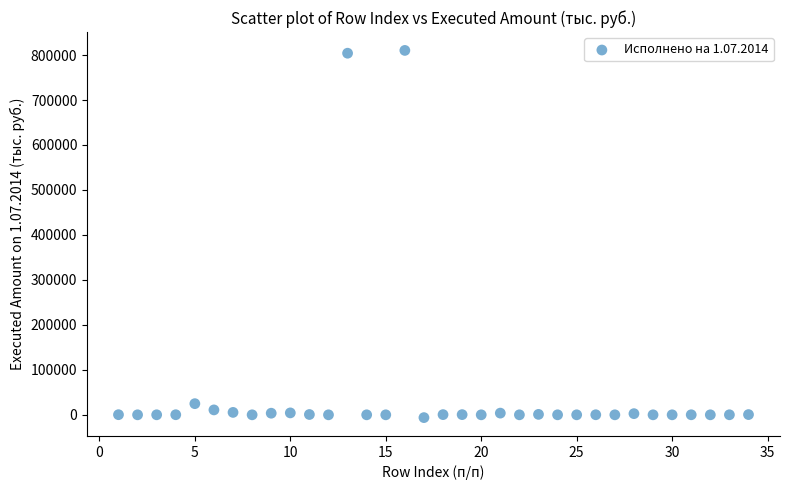

What Y value in the scatter plot is closest to 402020?

24785.7